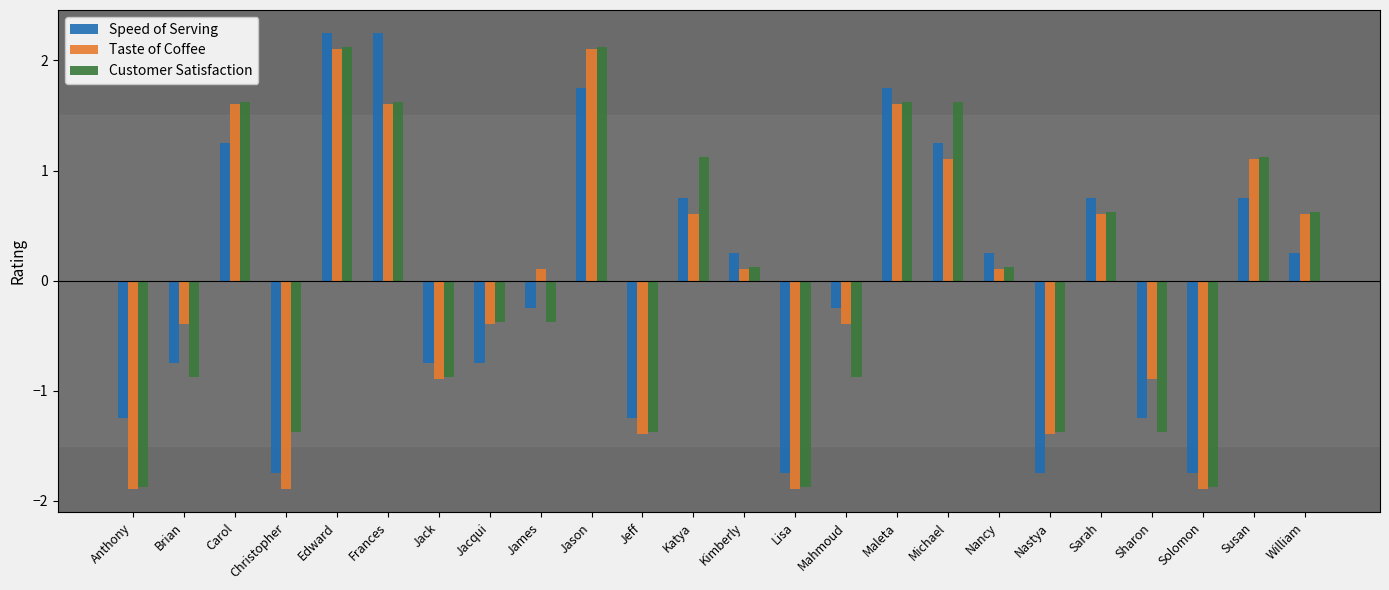

What is the label of the 12th bar from the right?

Kimberly